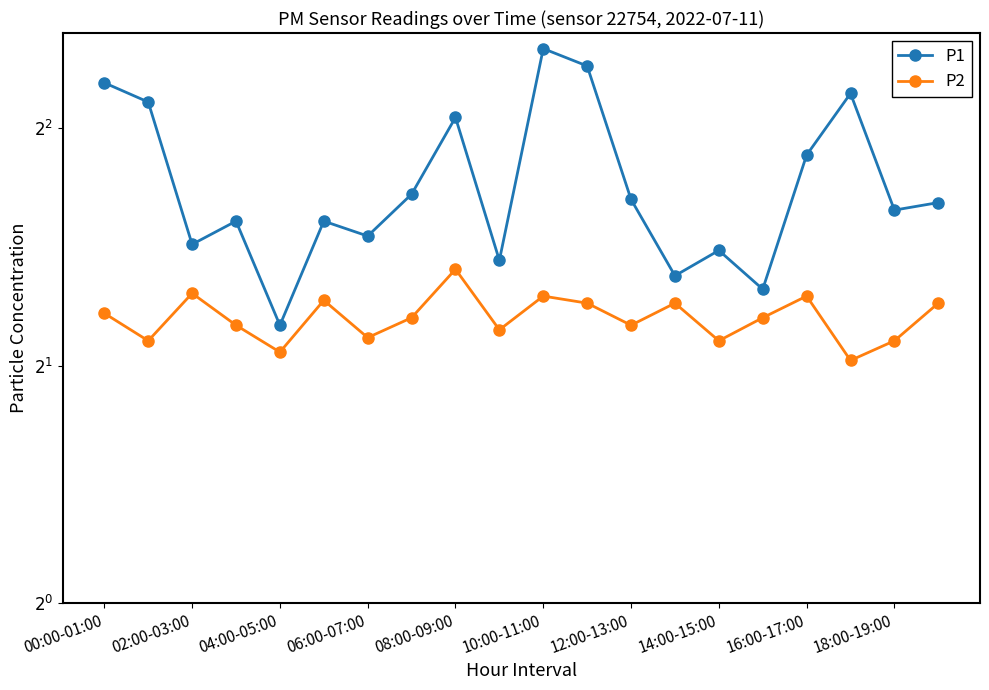

At 11, list the series in order from smallest to largest.

P2, P1